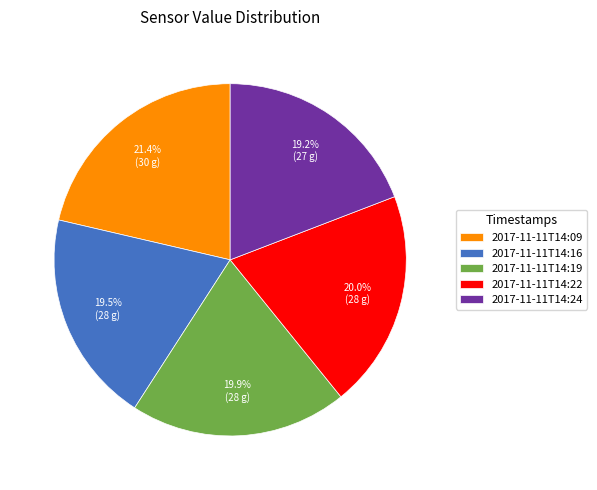

Does any single category account for the majority?

No